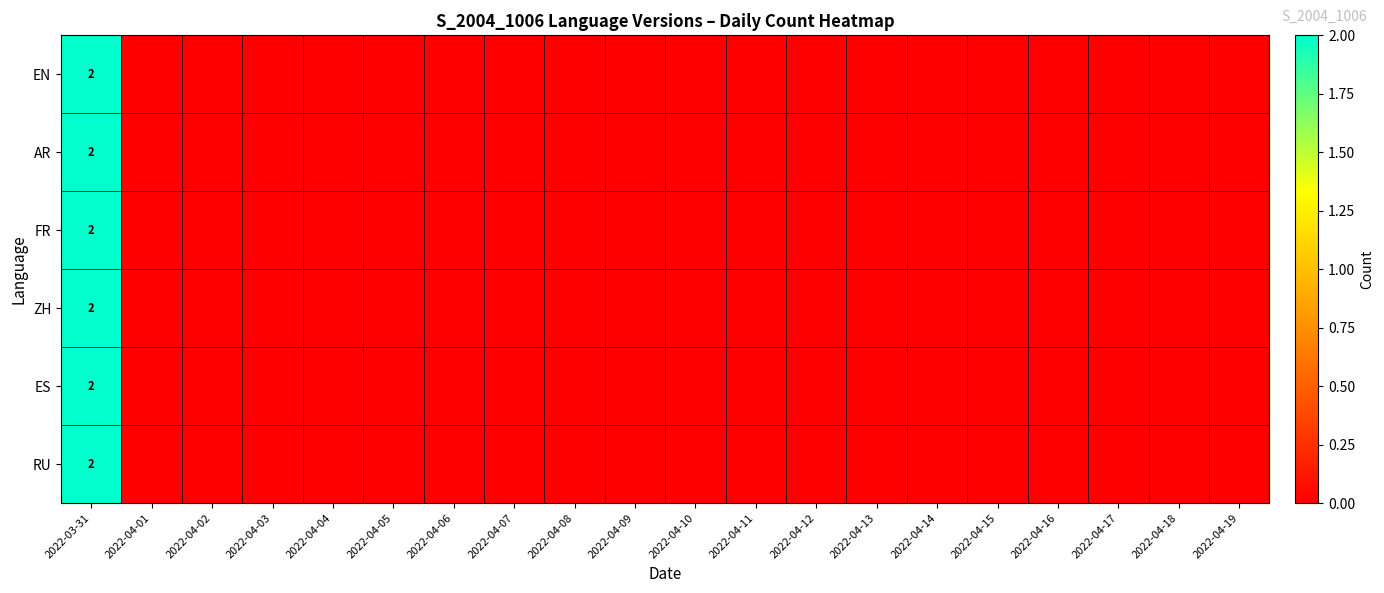

The value of ZH at 2022-03-31 is 2. True or false?

True